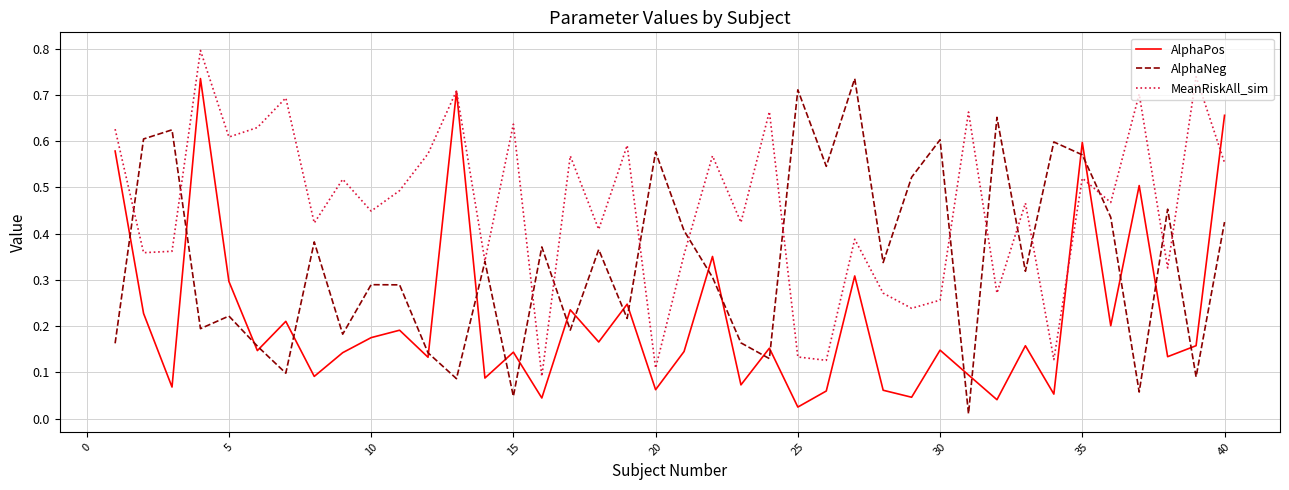

How many distinct data groups are displayed?

3